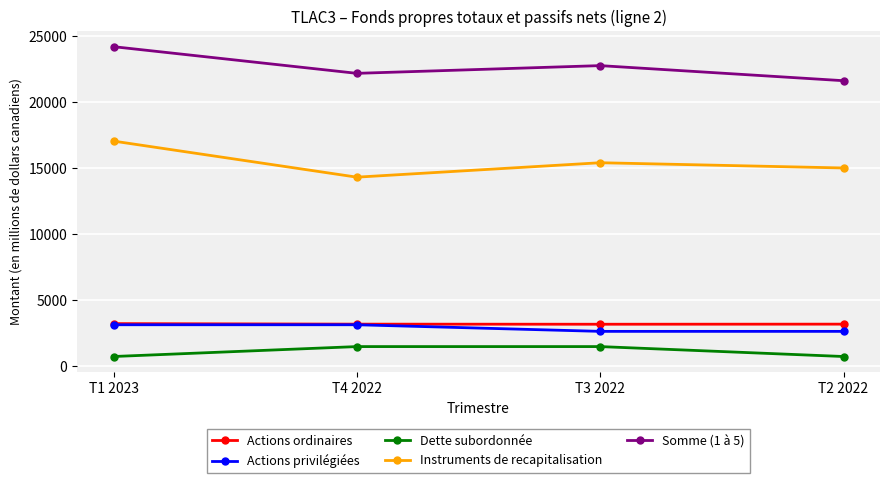

Read the Actions ordinaires value at T4 2022, to the nearest 10.

3200